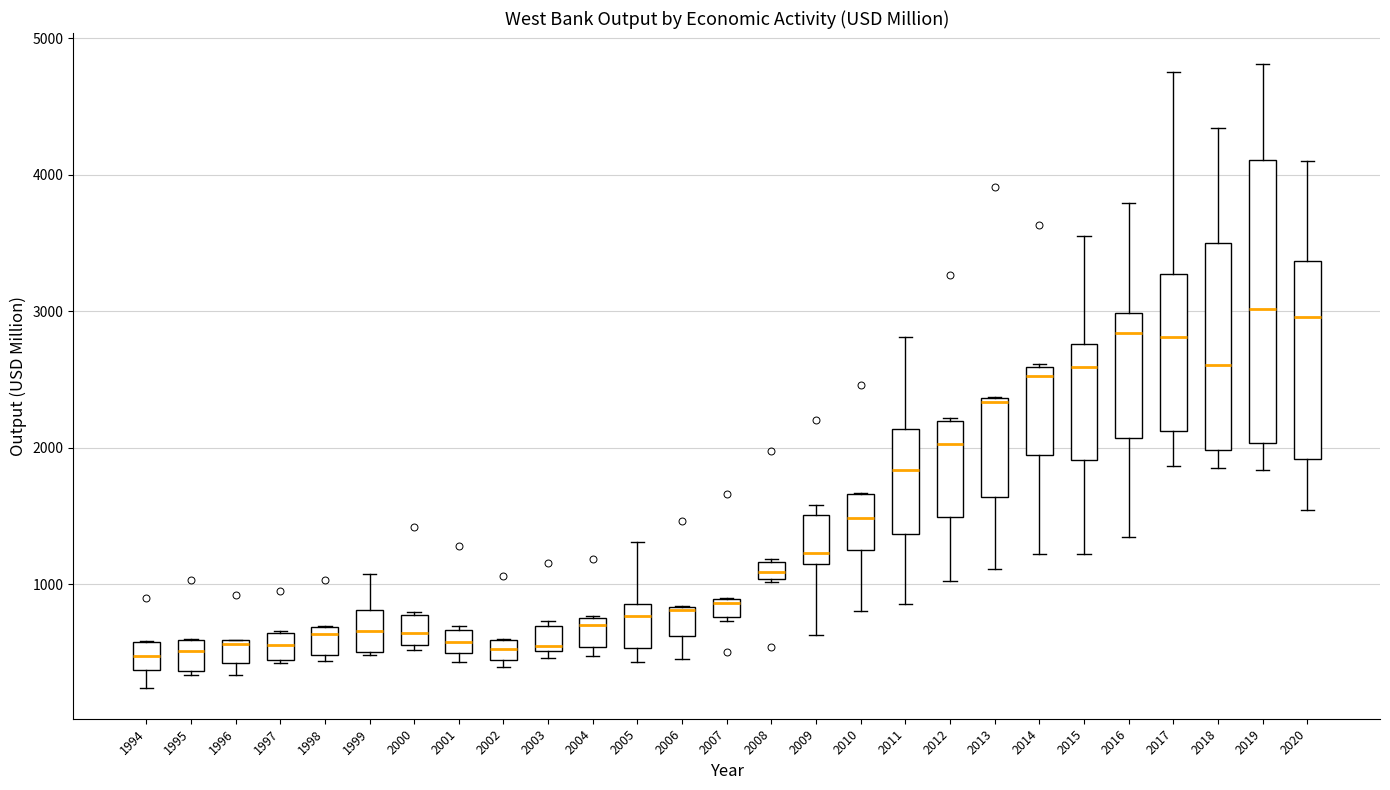

Which box is the tallest, from its lower edge to its upper edge?

2019